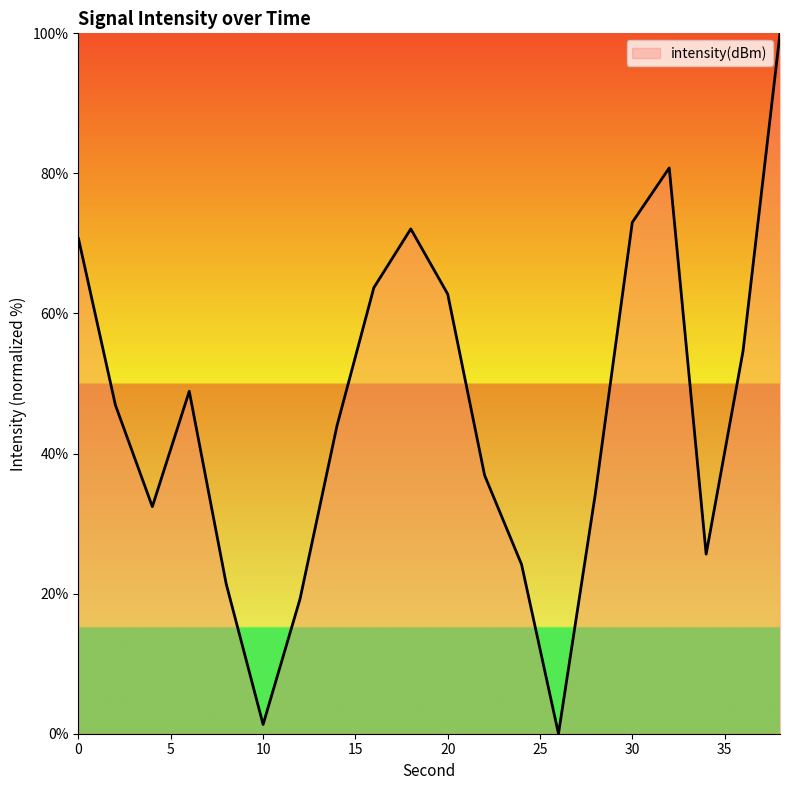

How many values exceed 46?

10